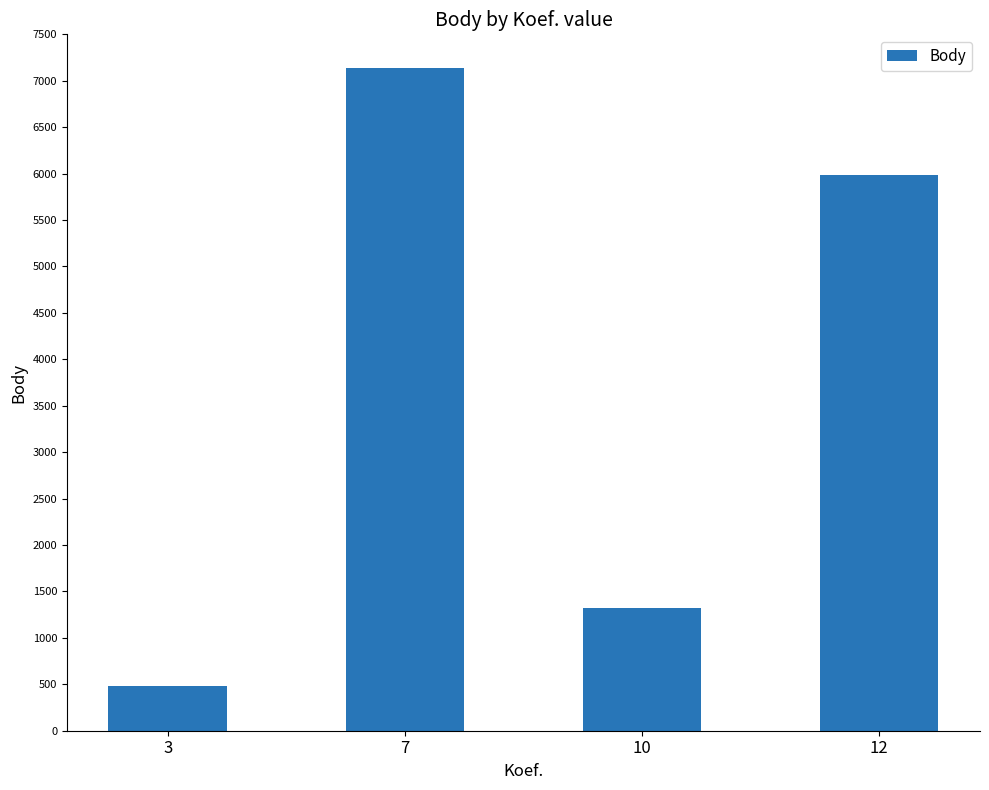

List the labels in order of value, smallest first.

3, 10, 12, 7